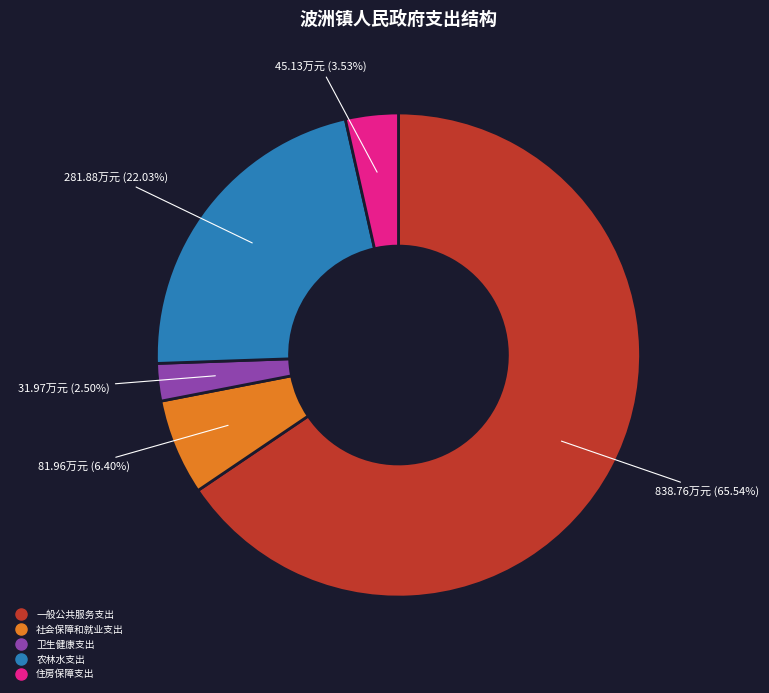

Do 农林水支出 and 社会保障和就业支出 together represent more than half of the pie?

No